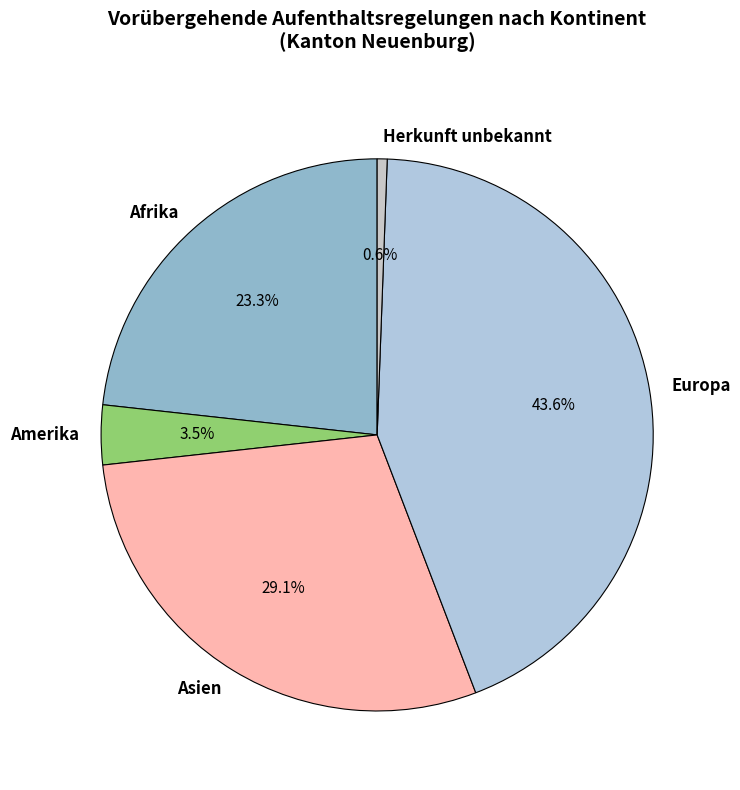

To the nearest percent, what portion does Herkunft unbekannt represent?

1%